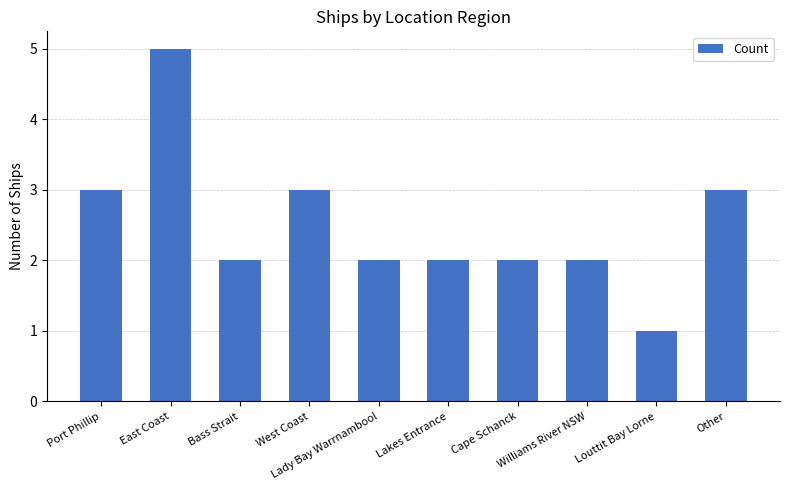

What value does the data have at Lady Bay Warrnambool?

2